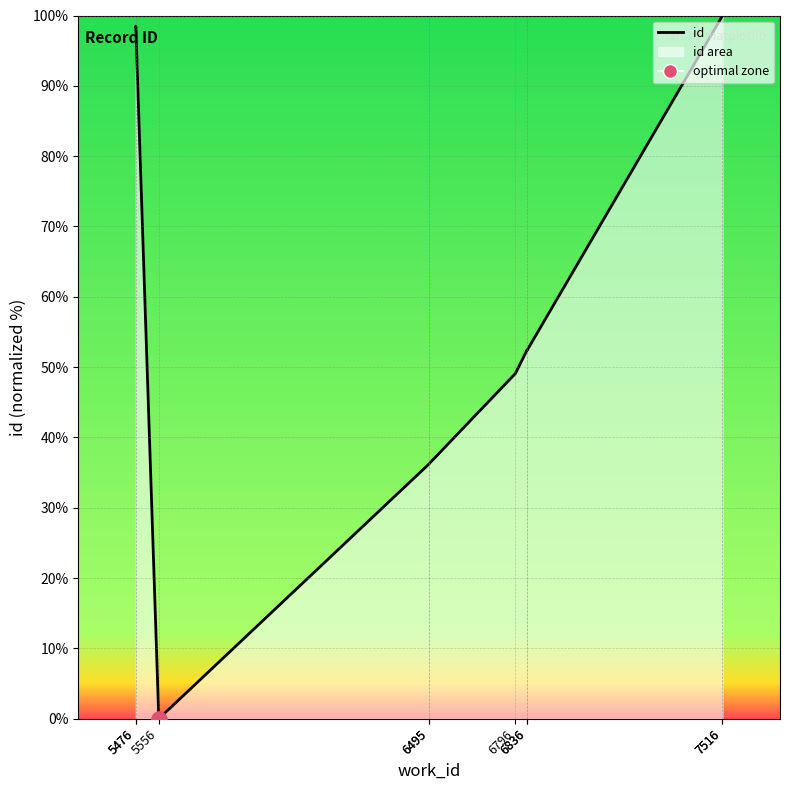

What is the change in value from 5476 to 5556?

-98.5